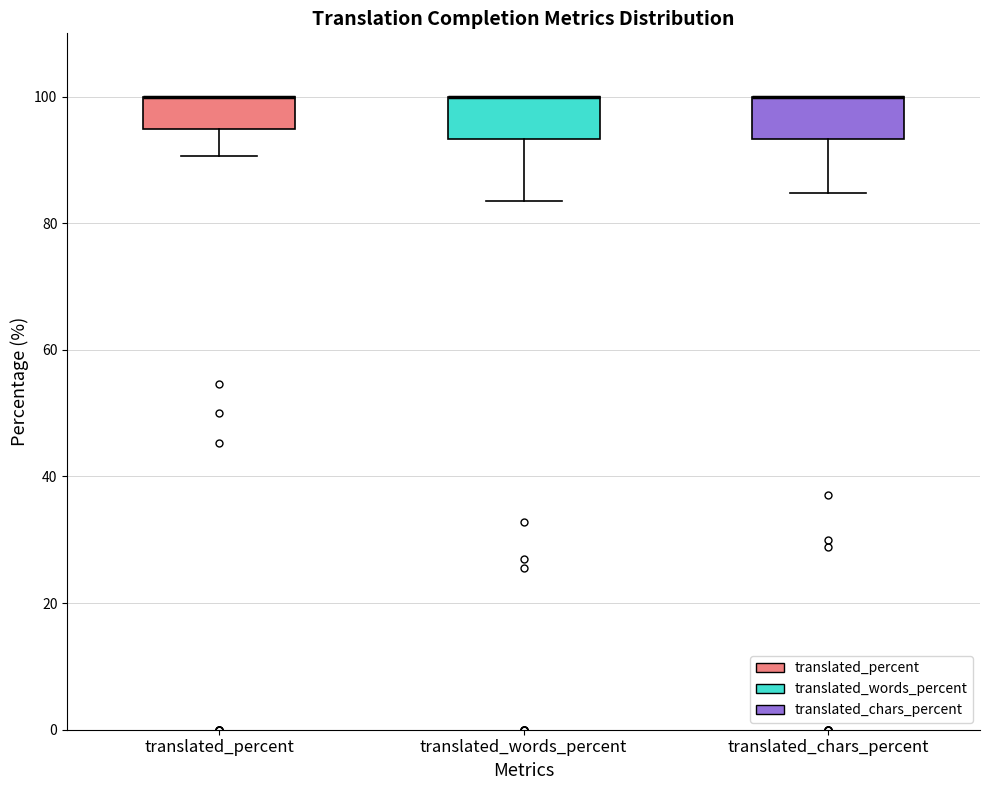

Reading left to right, transcribe this box plot: for each box, give where its median line is, the range the box spans, and where its two whiskers end, as read against the y-axis. The values are not printed on the chart, so give them approximately, as read against the axis.

translated_percent: median 100 (drawn on the box's upper edge), box 94 to 100, whiskers 90 to 100
translated_words_percent: median 100 (drawn on the box's upper edge), box 94 to 100, whiskers 84 to 100
translated_chars_percent: median 100 (drawn on the box's upper edge), box 94 to 100, whiskers 84 to 100